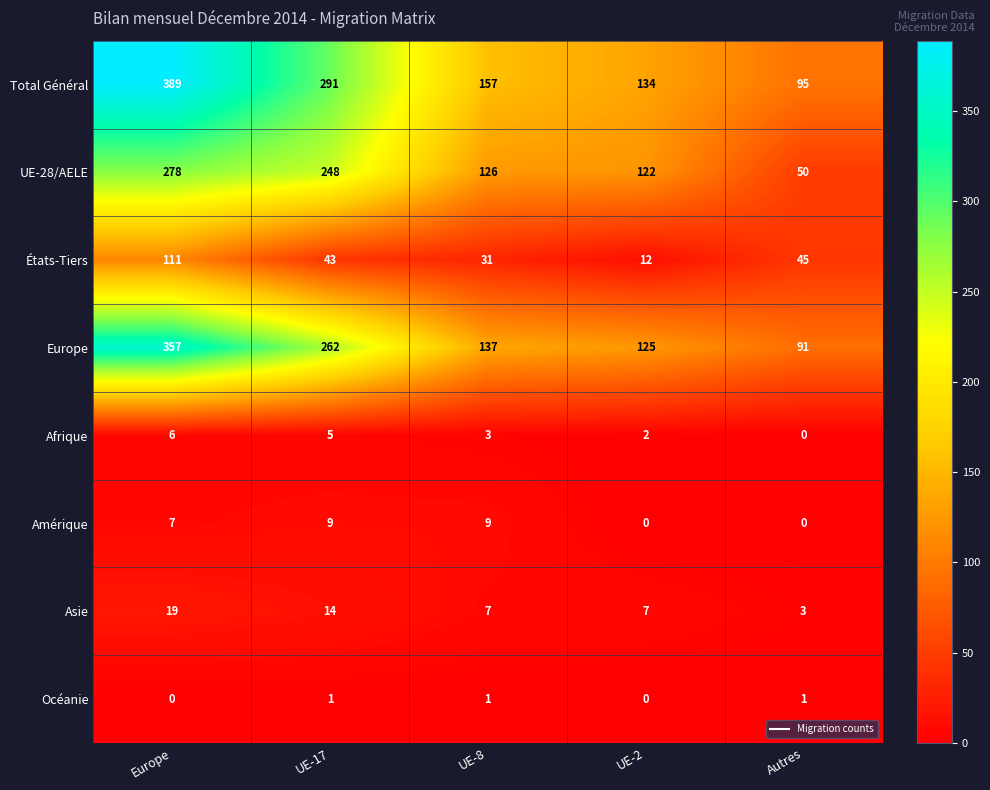

Which category has the lowest value in the Asie series?

Autres